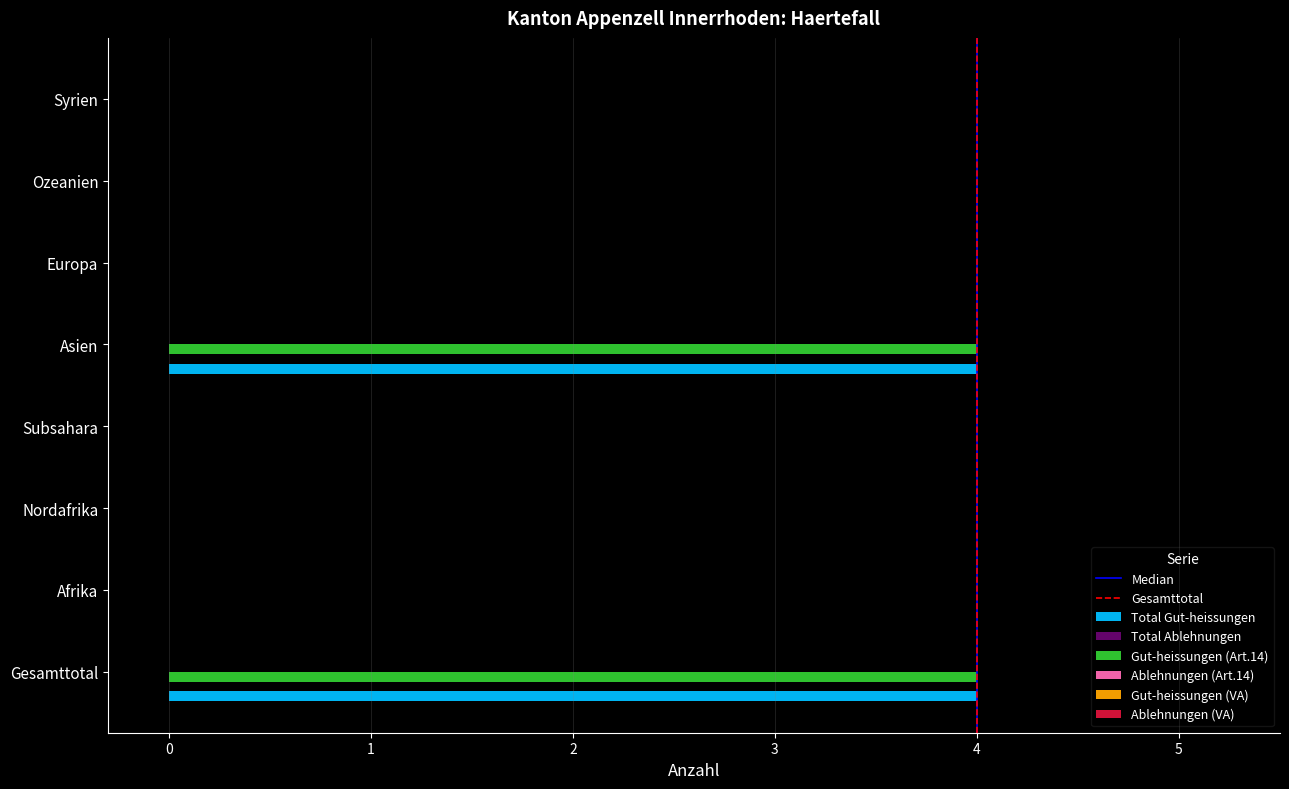

Is the value of Gut-heissungen (Art.14) at Syrien greater than the value of Total Gut-heissungen at Gesamttotal?

No